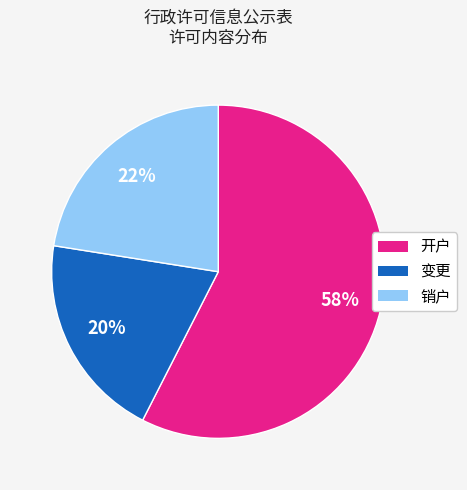

Which category has the biggest portion of the pie?

开户